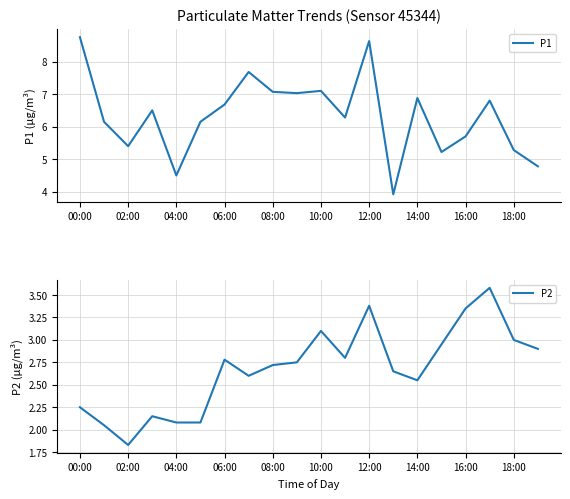

Does the chart display data point markers on the line(s)?

No